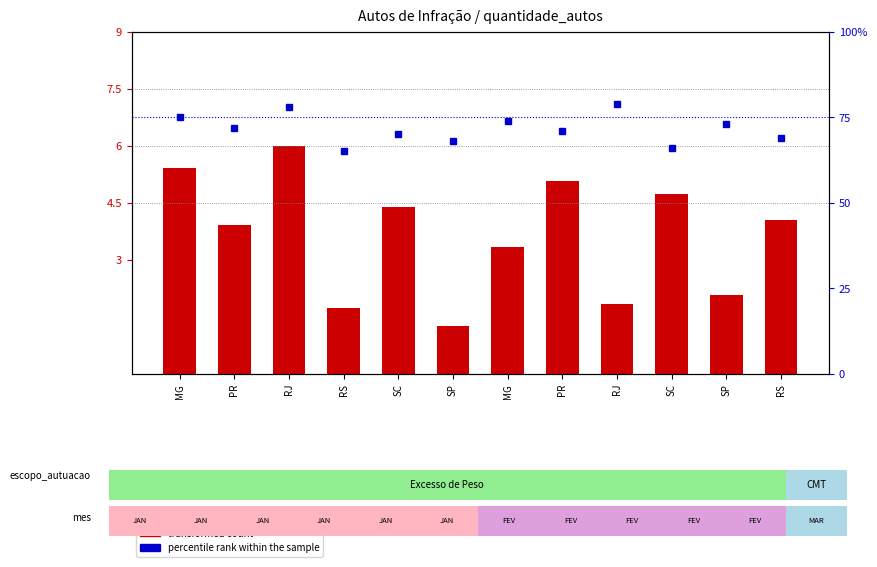

At which category is the sum across all series the highest?

RJ